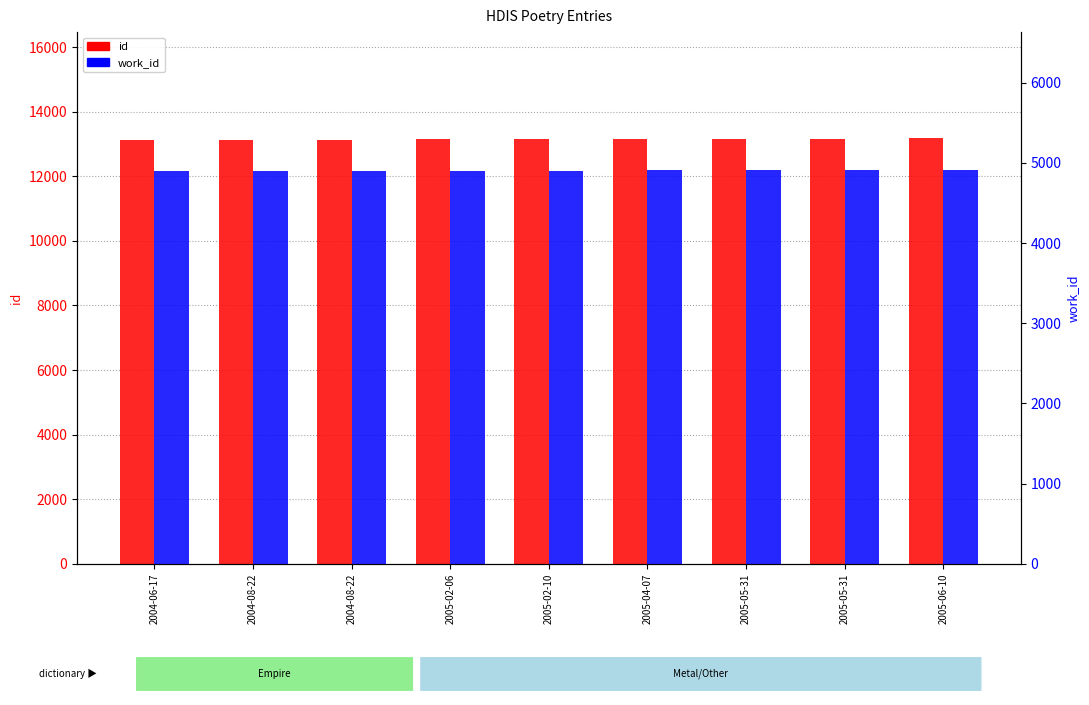

The value of work_id at 2004-08-22 is 8068. True or false?

False